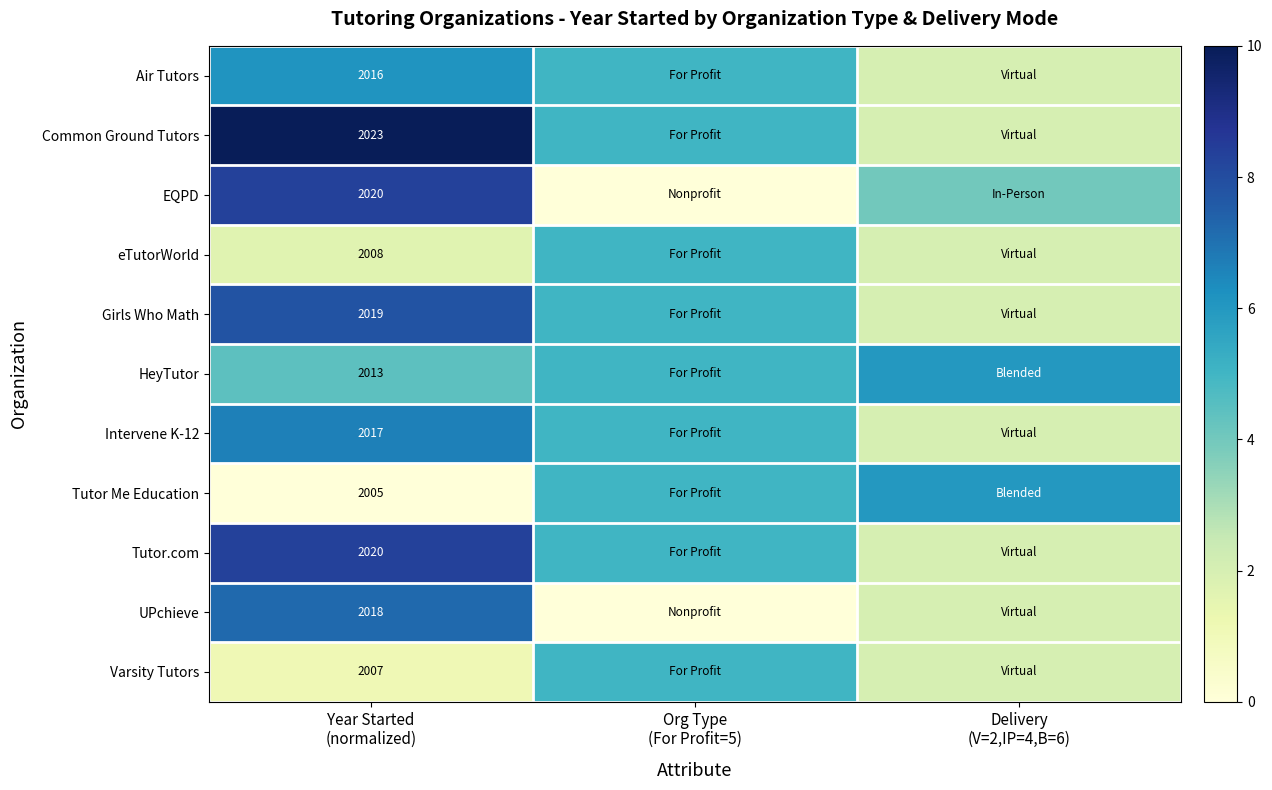

The Tutor Me Education series shows 2.5 at Org Type (For Profit=5). True or false?

False